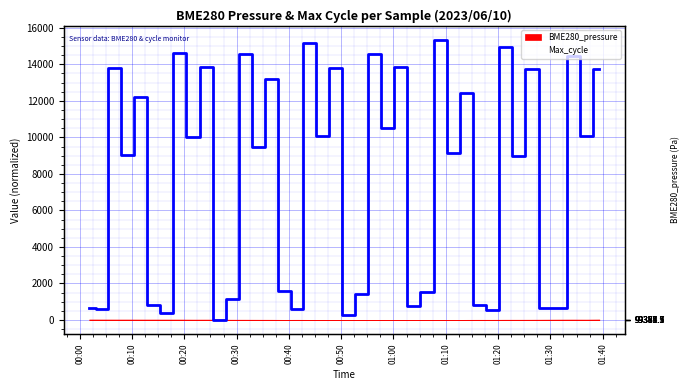

What is the sum of the values at 2023/06/10 00:04:16 and 2023/06/10 01:34:25?

15043